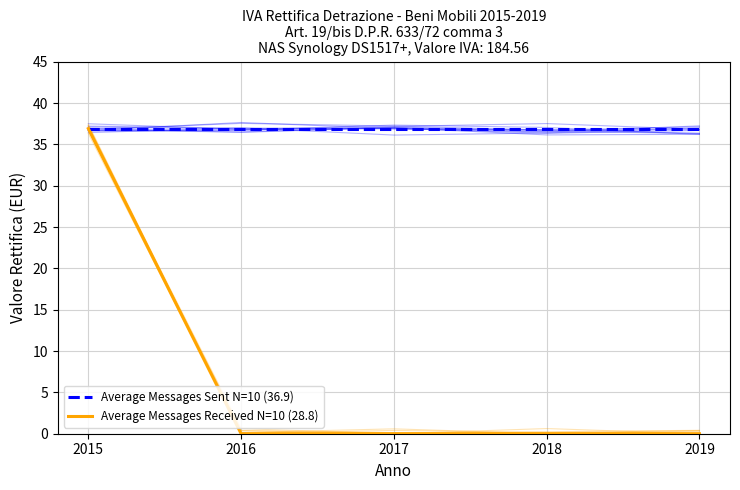

Does the chart display data point markers on the line(s)?

No